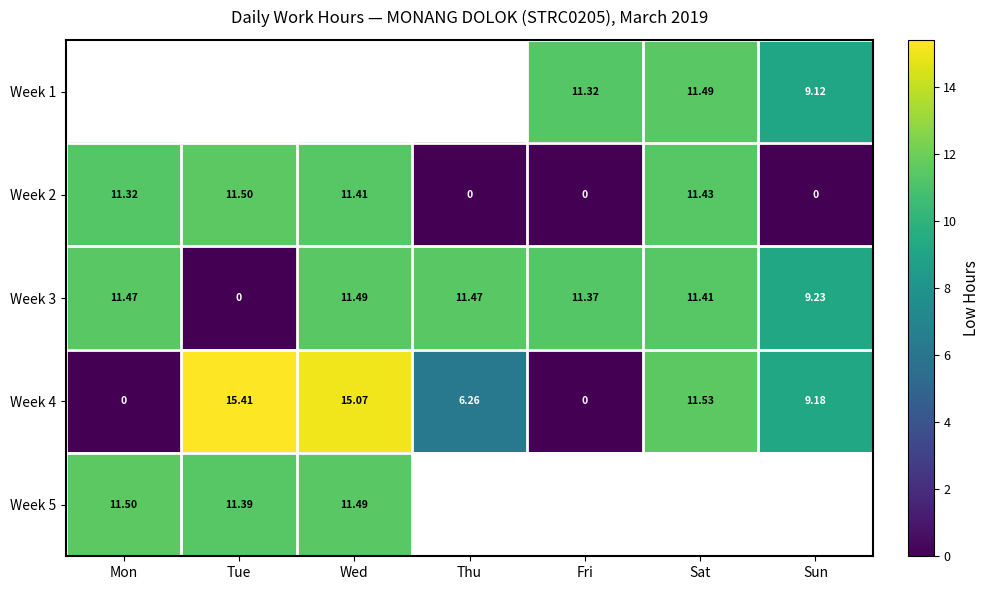

True or false: Week 4 has a value of 15.1 at Wed.

True